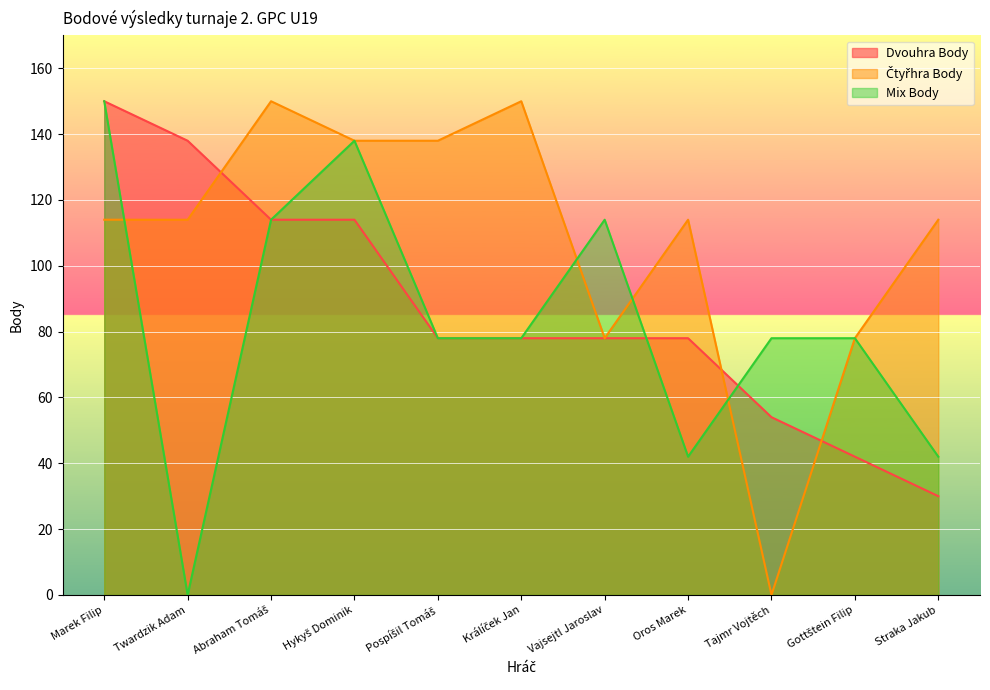

How many values in Mix Body are above zero?

10